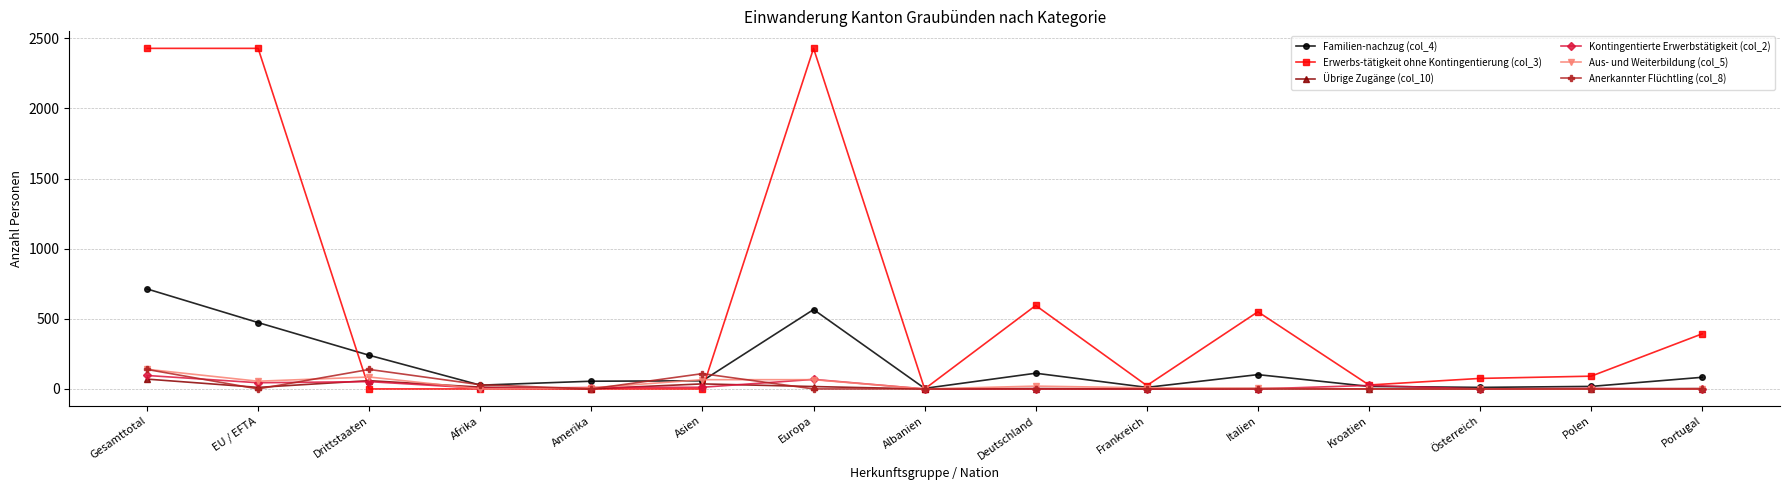

At which category is the sum across all series the highest?

Gesamttotal